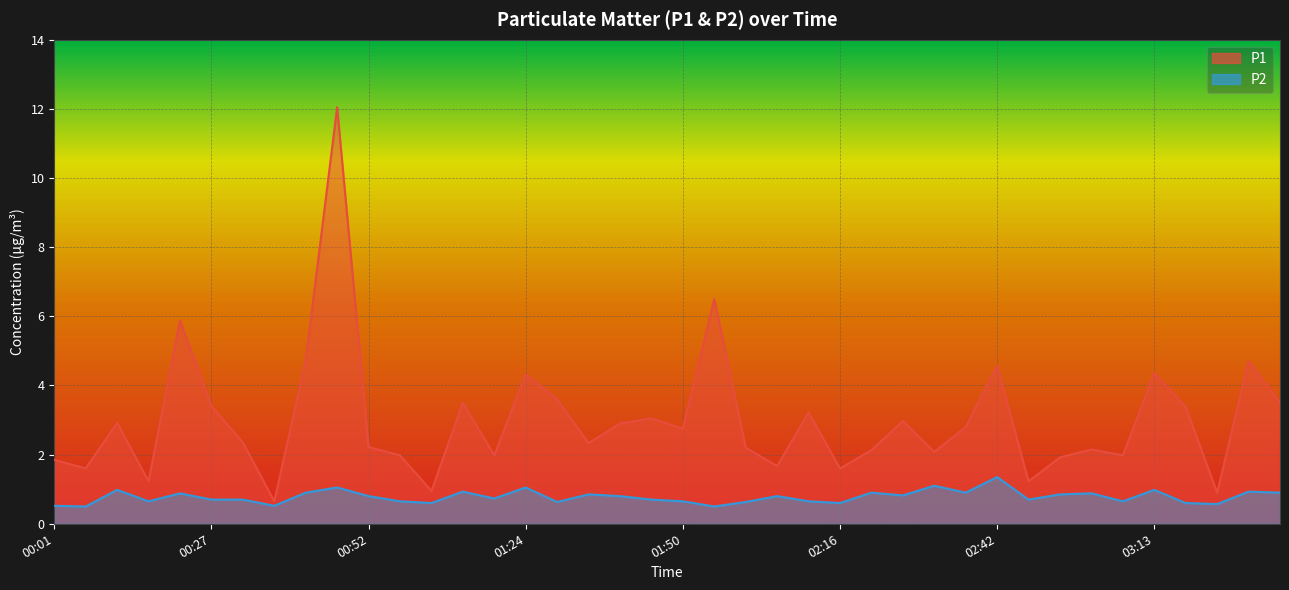

What is the average value of the P1 series?

3.0